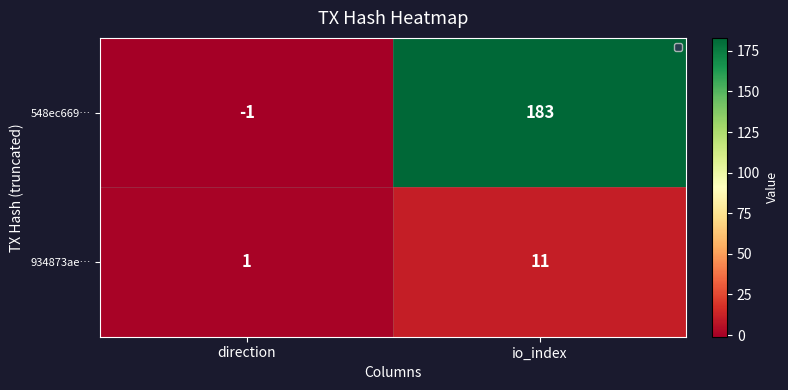

Reading right to left, list all the values displayed in this chart.

548ec669…: io_index=183	direction=-1
934873ae…: io_index=11	direction=1